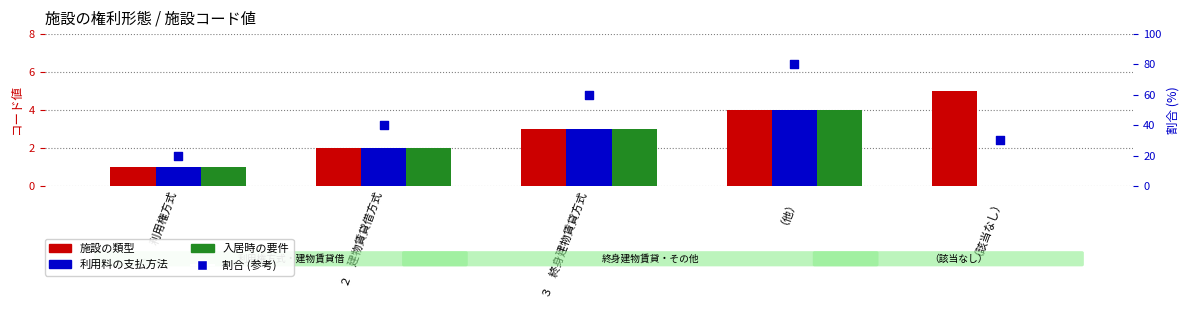

Which series contains the highest Y value?

割合 (参考)